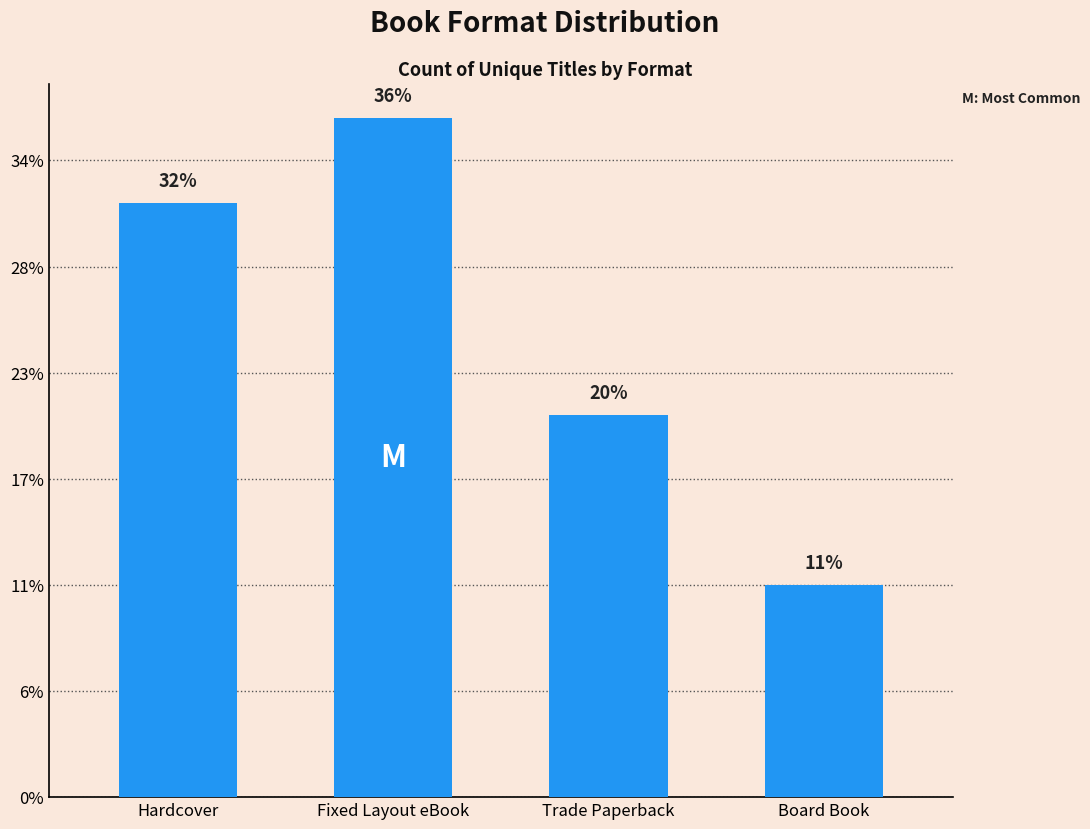

Does the chart contain any negative values?

No